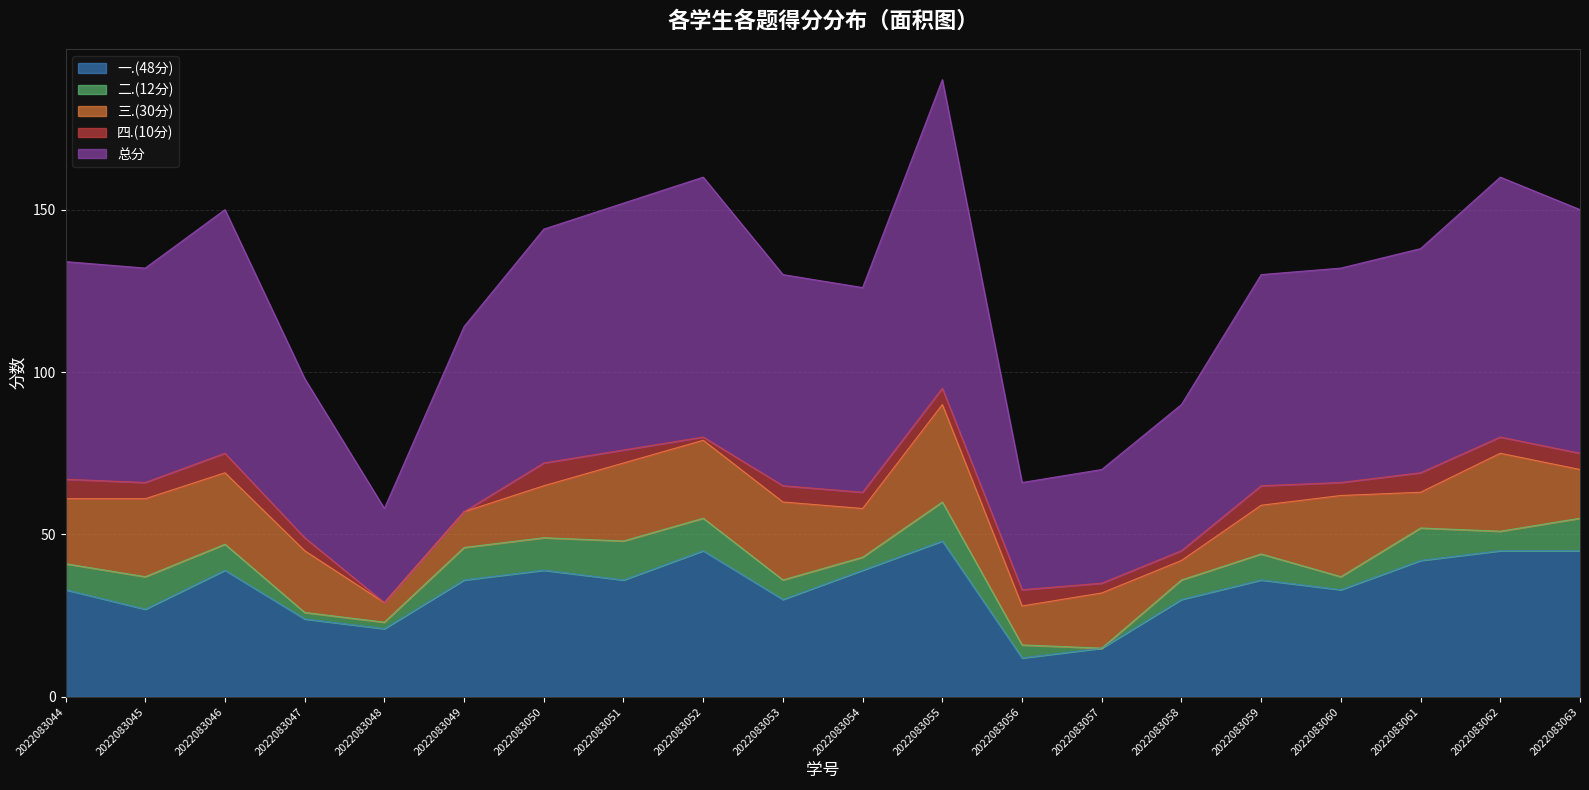

How many interior local peaks does the 三.(30分) series have?

5